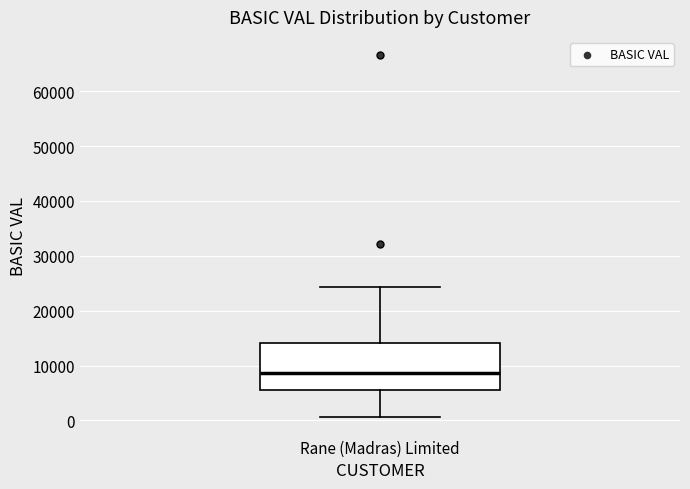

Read this box plot against the y-axis: the position of the median line, the range covered by the box, and the ends of both whiskers. The values are not printed on the chart, so give them approximately, as read against the axis.

median 9000, box 6000 to 14000, whiskers 1000 to 24000